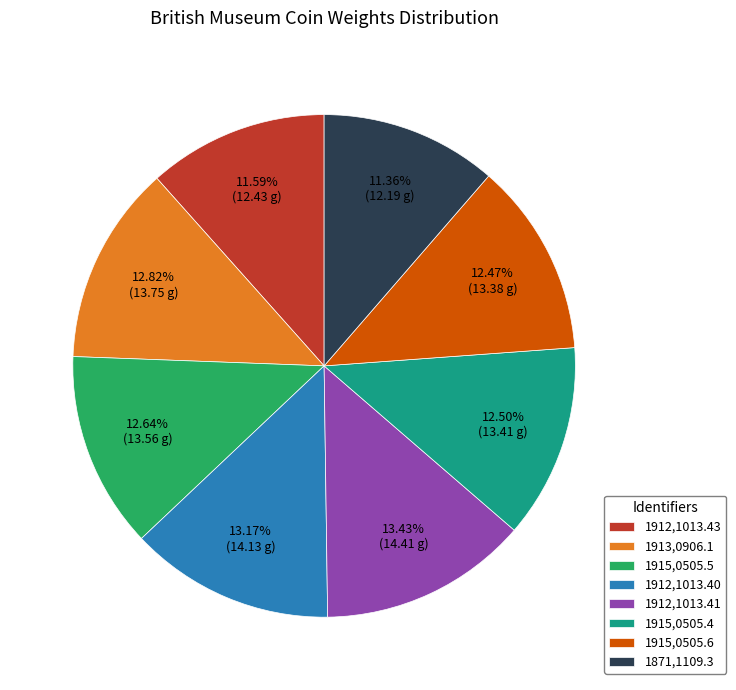

Is the sum of 1915,0505.5 and 1915,0505.4 greater than half?

No